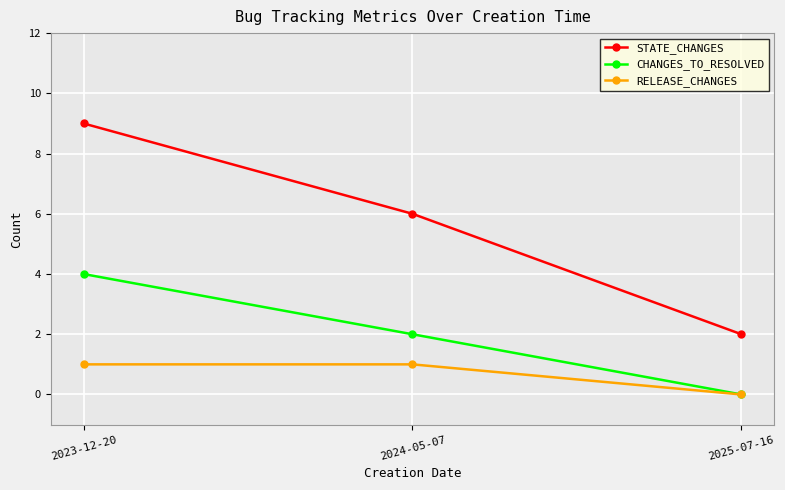

Is it true that STATE_CHANGES equals 9 at 2023-12-20?

True